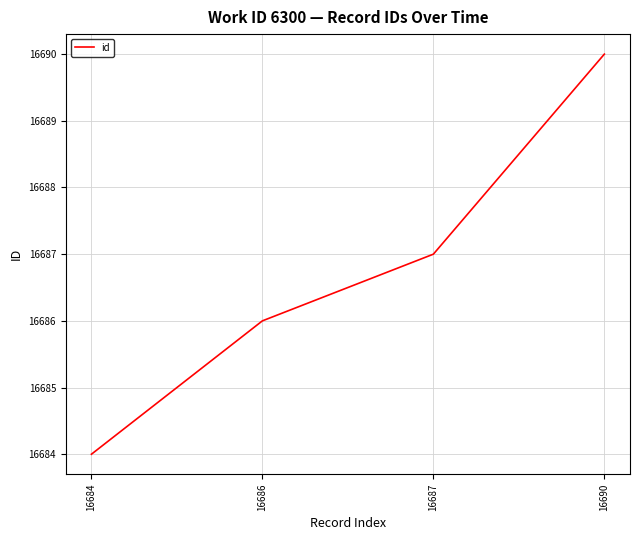

How many lines are shown in the chart?

1